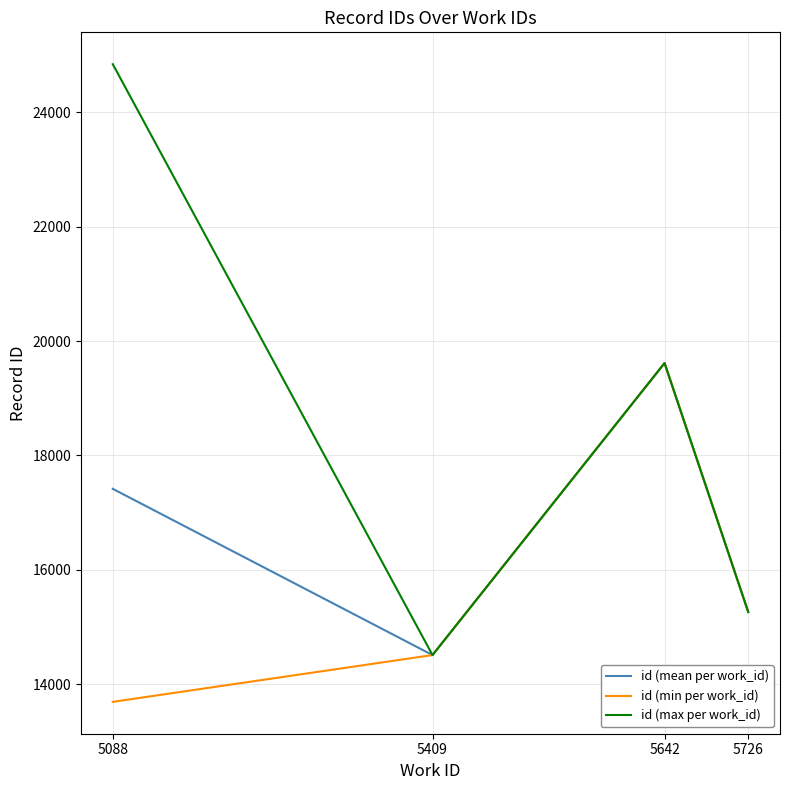

List the series in order of their overall mean, highest first.

id (max per work_id), id (mean per work_id), id (min per work_id)